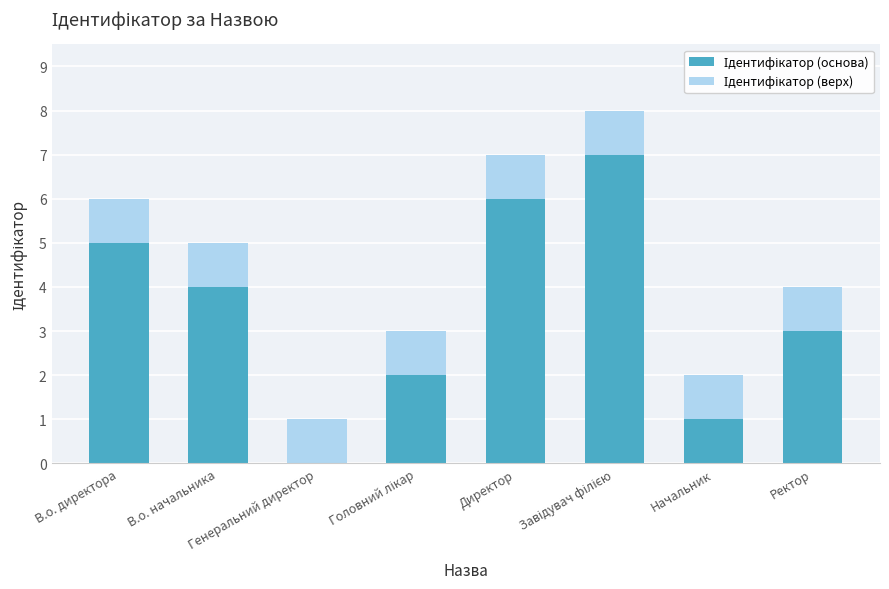

Does the chart contain stacked bars?

Yes